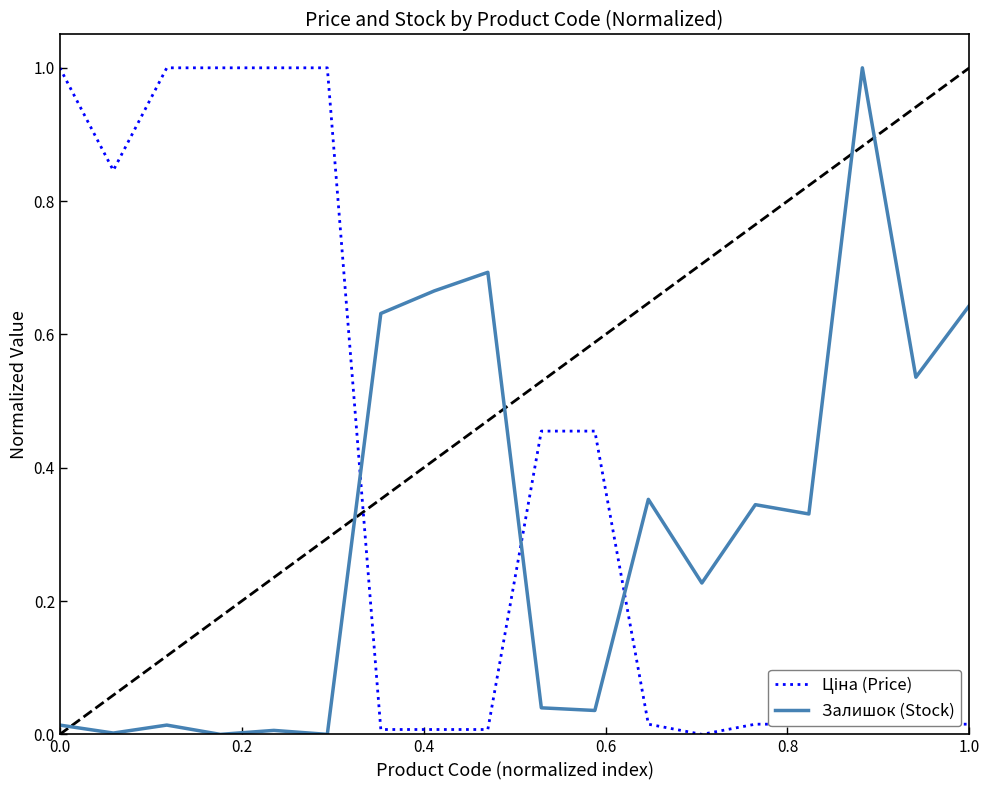

What is the difference between the maximum and minimum values in the Залишок (Stock) series?

1.0